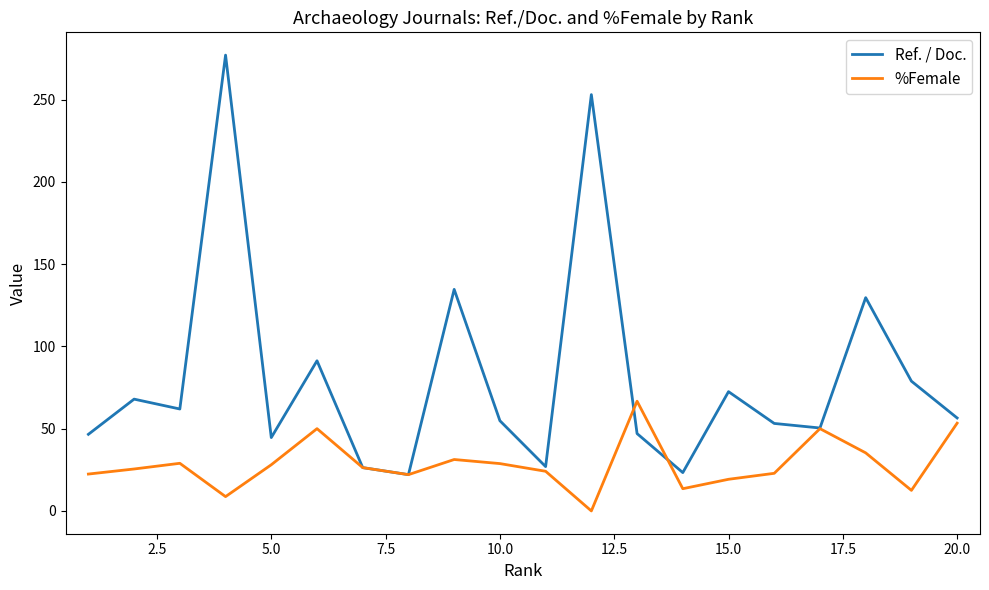

What is the average value of the %Female series?

28.5